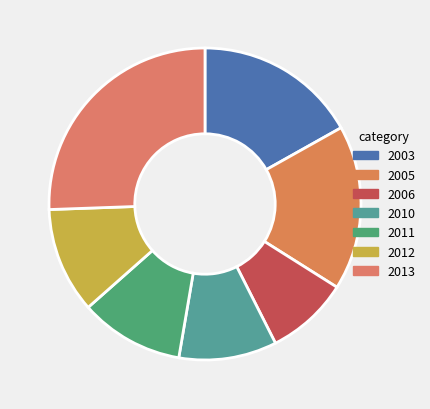

Which slice is the smallest?

2006